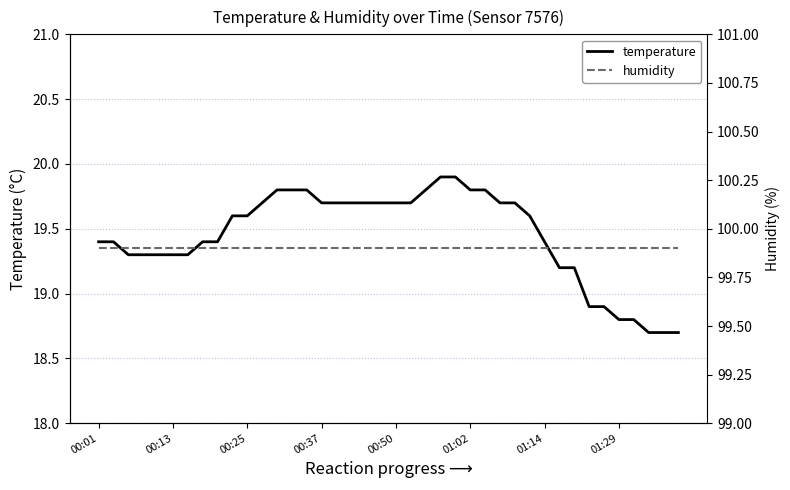

What is the average value of the humidity series?

99.9